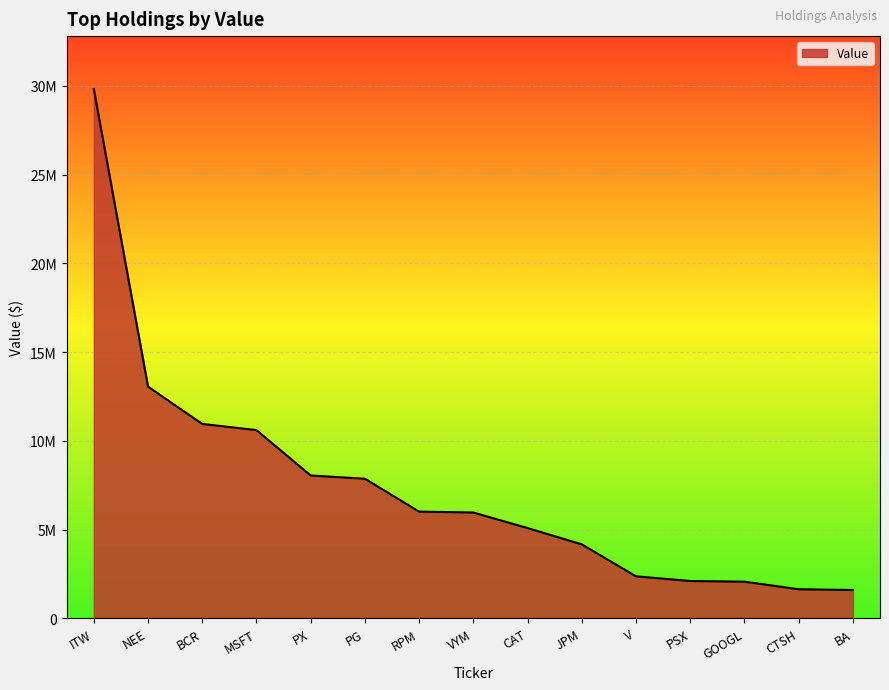

Is this an area chart (filled region under the line)?

Yes